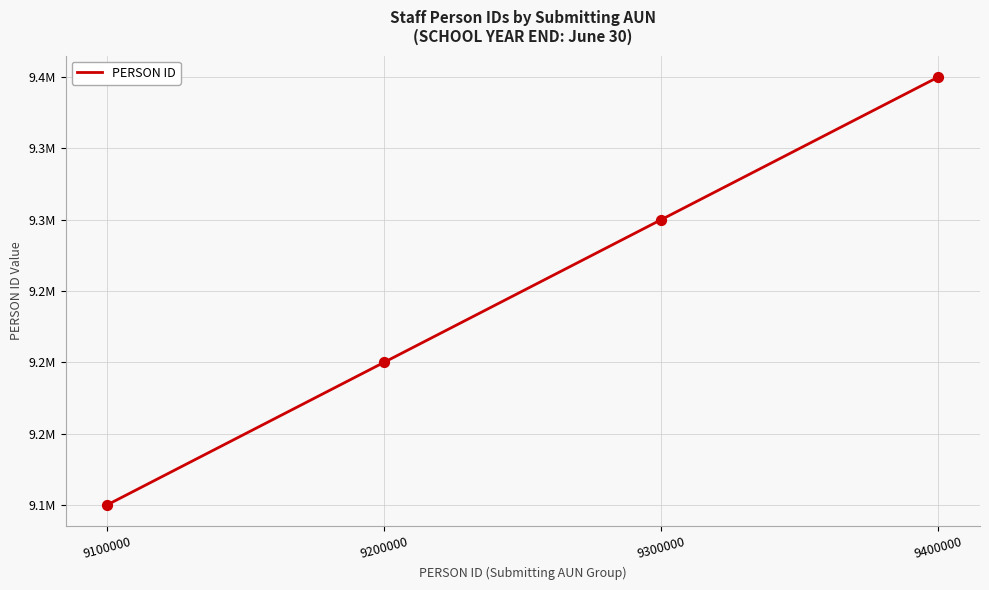

Is this an area chart (filled region under the line)?

No